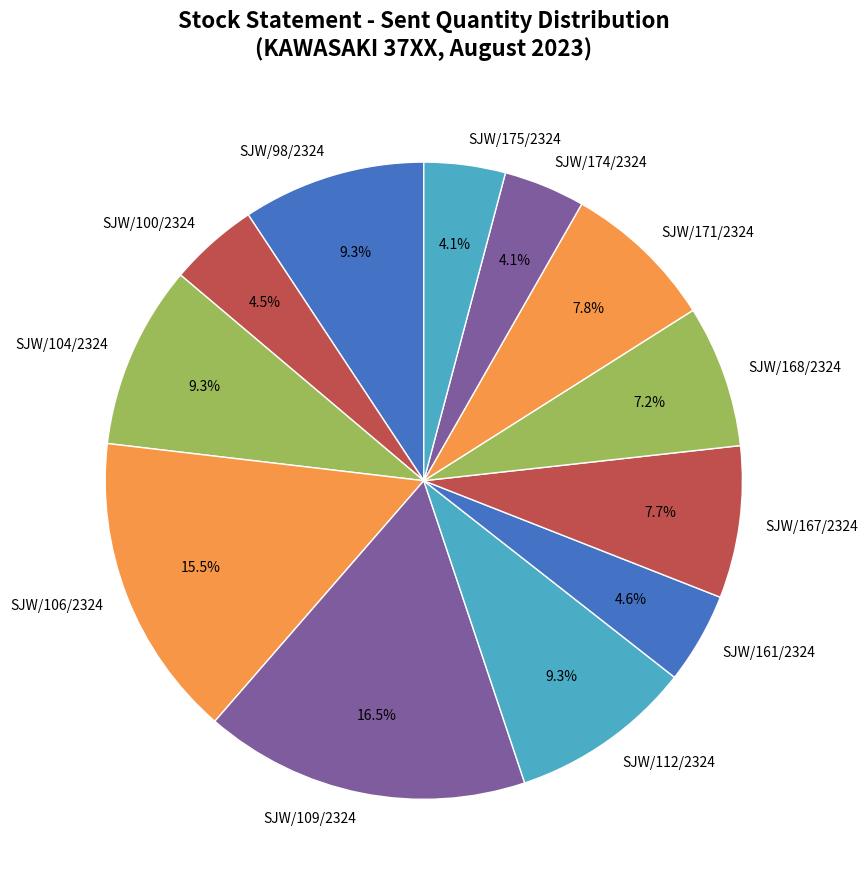

Approximately how many times larger is the value at SJW/168/2324 compared to SJW/106/2324?

0.5